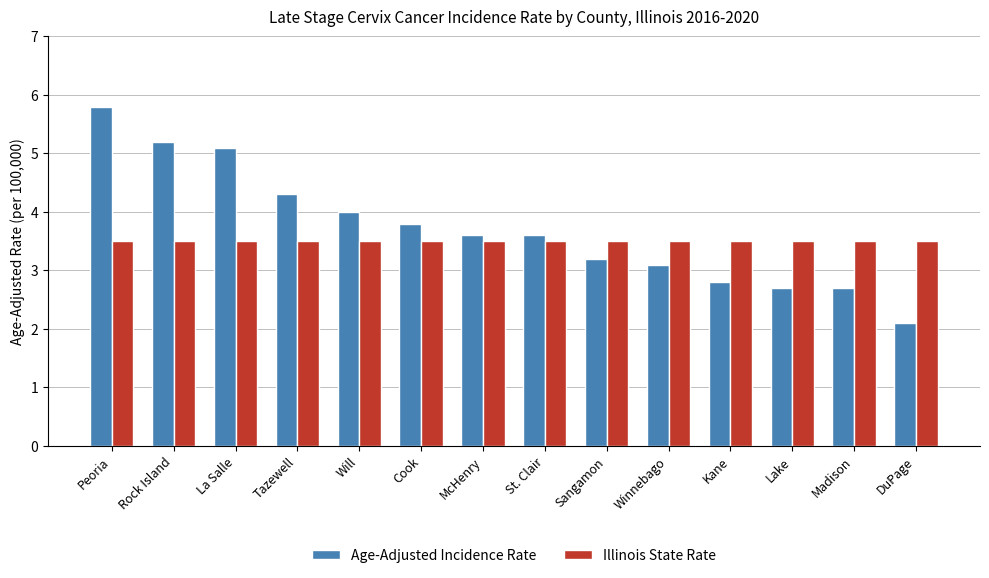

Which category has the lowest value across all series?

DuPage